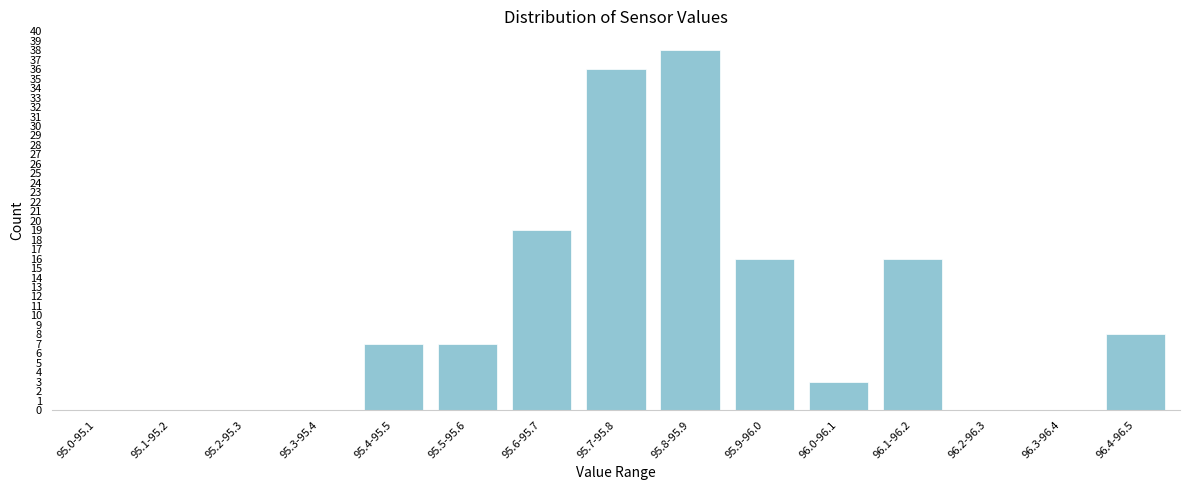

Reading left to right, list all the values displayed in this chart.

95.0-95.1=0	95.1-95.2=0	95.2-95.3=0	95.3-95.4=0	95.4-95.5=7	95.5-95.6=7	95.6-95.7=19	95.7-95.8=36	95.8-95.9=38	95.9-96.0=16	96.0-96.1=3	96.1-96.2=16	96.2-96.3=0	96.3-96.4=0	96.4-96.5=8